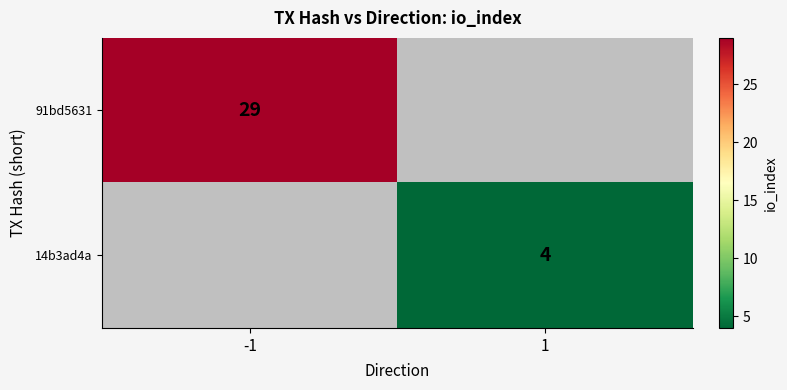

Is it true that 14b3ad4a equals 4 at 1?

True